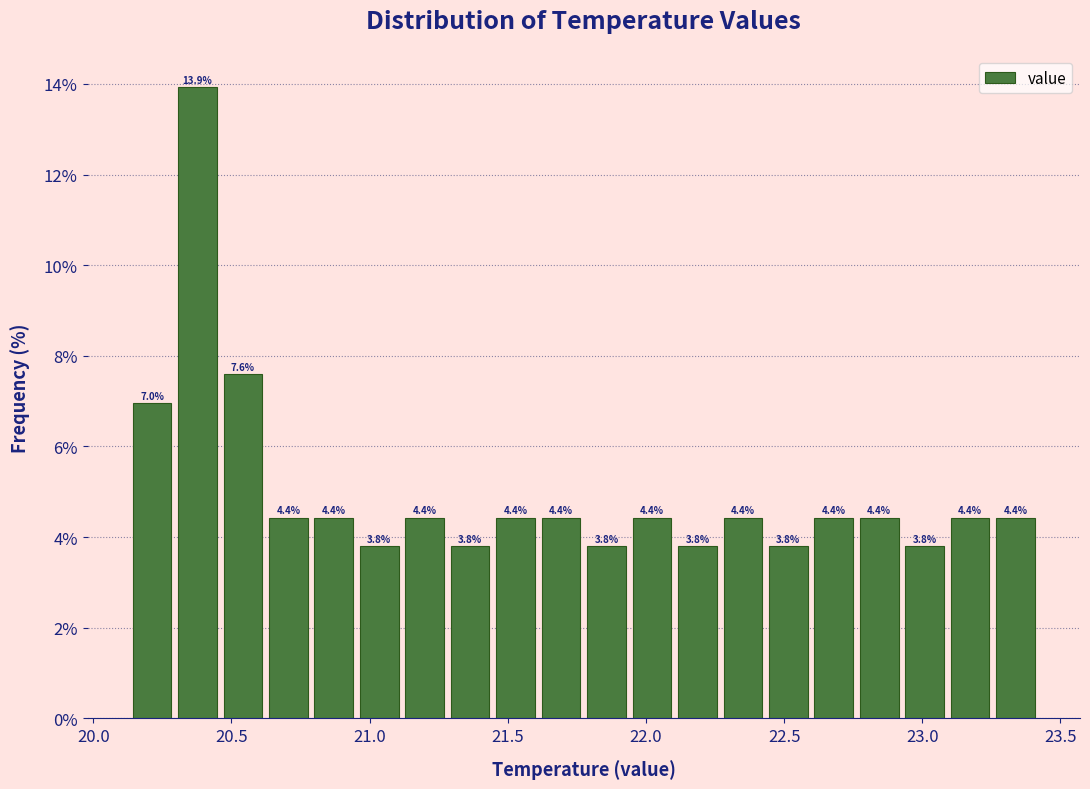

Around what value on the x-axis is the tallest bar? Give the approximate position of its centre, as read against the axis.

20.40